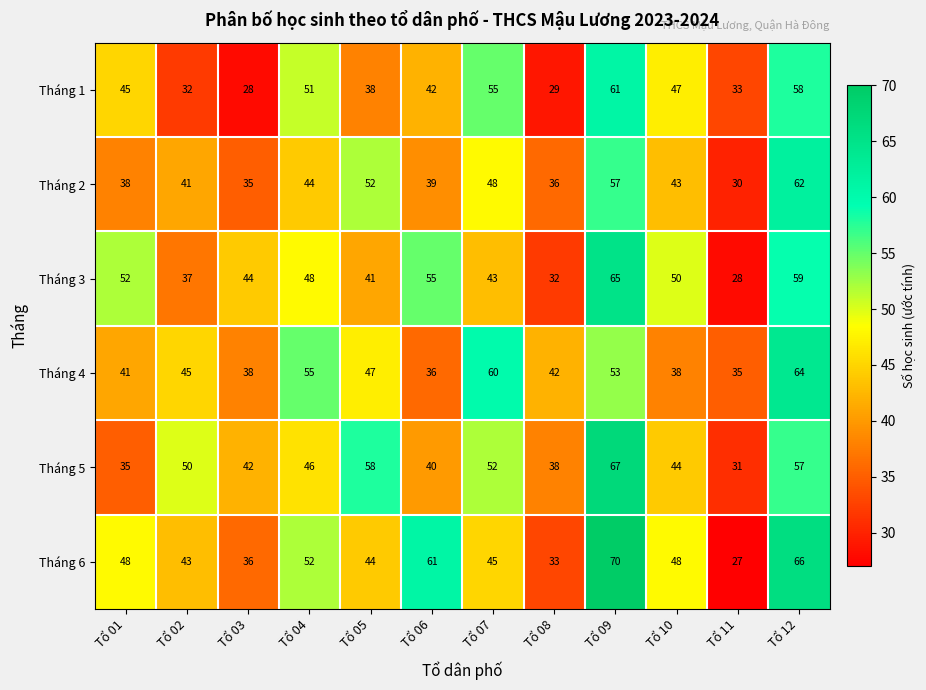

What is the minimum value shown in the chart?

27